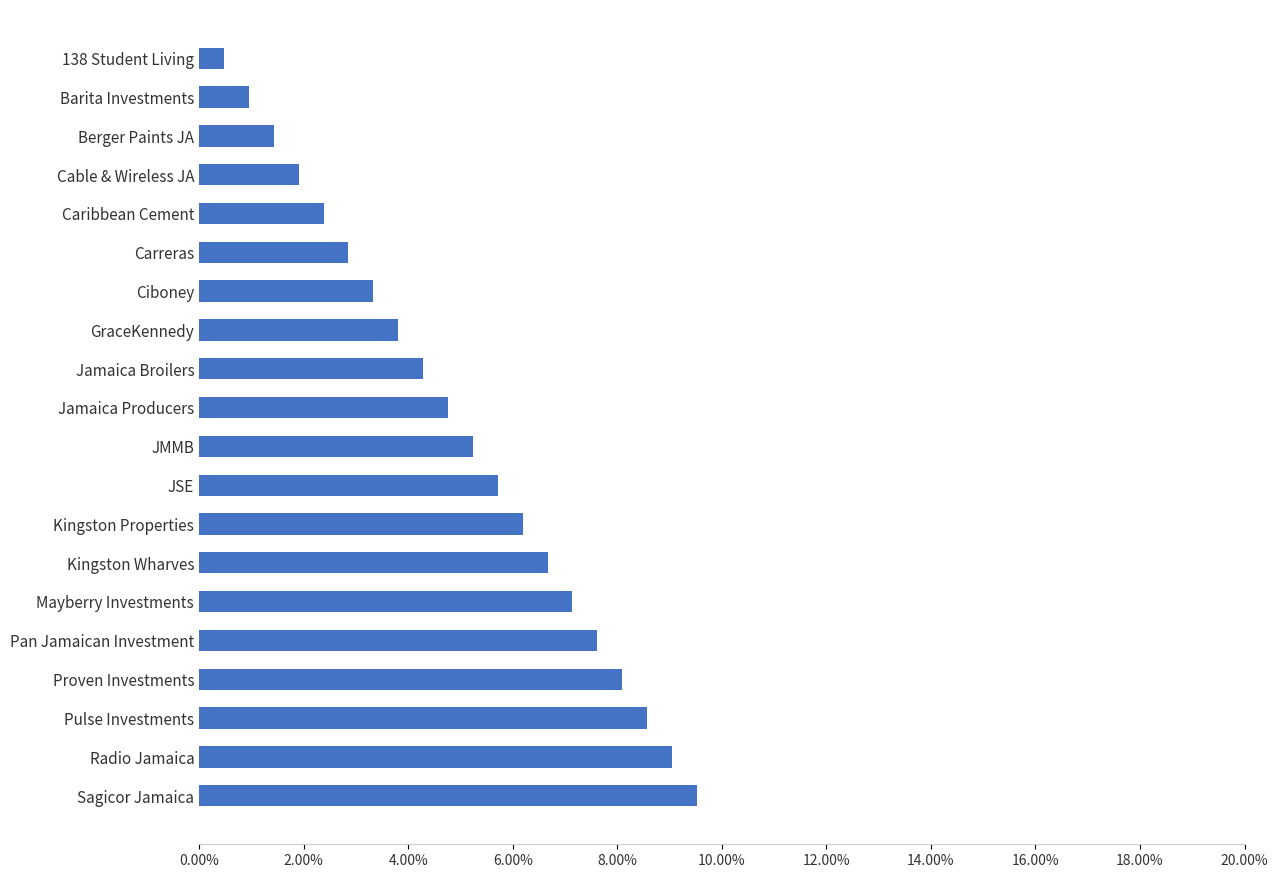

Rank the categories by value from highest to lowest.

Sagicor Jamaica, Radio Jamaica, Pulse Investments, Proven Investments, Pan Jamaican Investment, Mayberry Investments, Kingston Wharves, Kingston Properties, JSE, JMMB, Jamaica Producers, Jamaica Broilers, GraceKennedy, Ciboney, Carreras, Caribbean Cement, Cable & Wireless JA, Berger Paints JA, Barita Investments, 138 Student Living